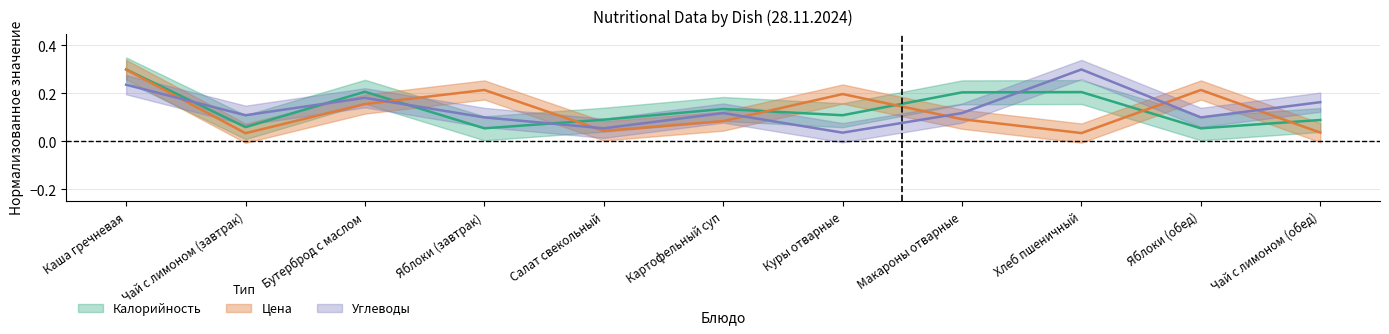

At which label does Цена reach its minimum?

Чай с лимоном (завтрак)